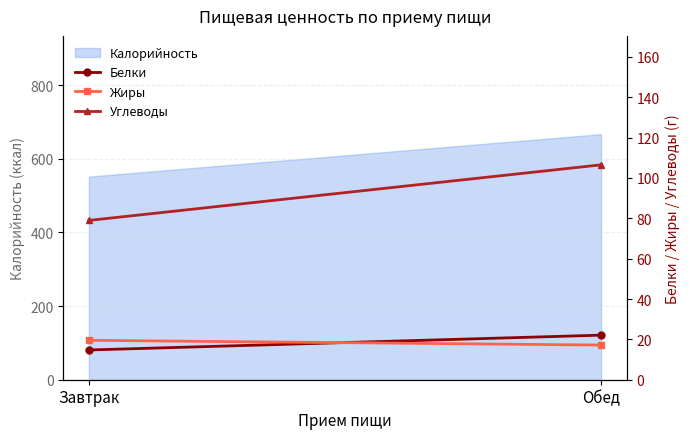

Is the value of Углеводы at Обед greater than the value of Жиры at Обед?

Yes